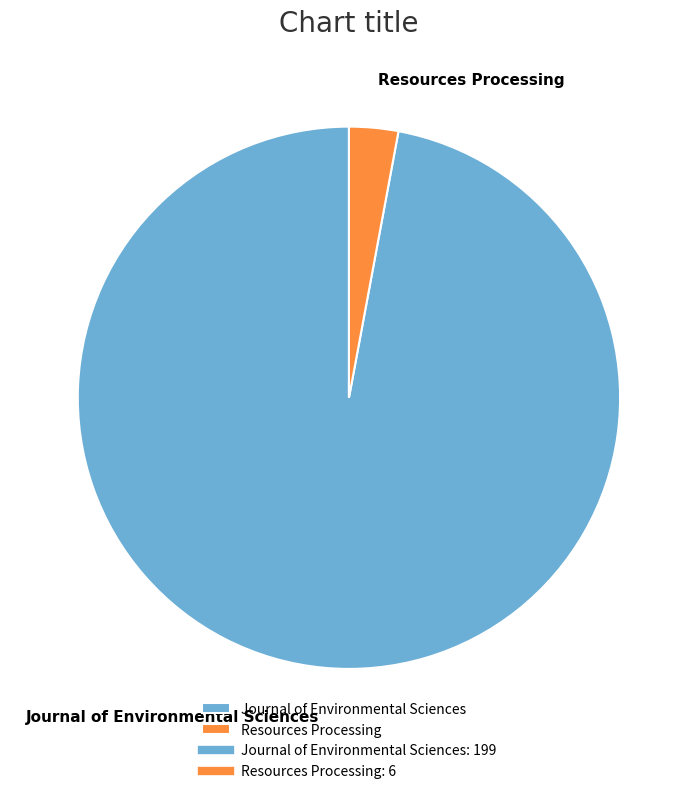

What is the smallest slice in the pie chart?

Resources Processing